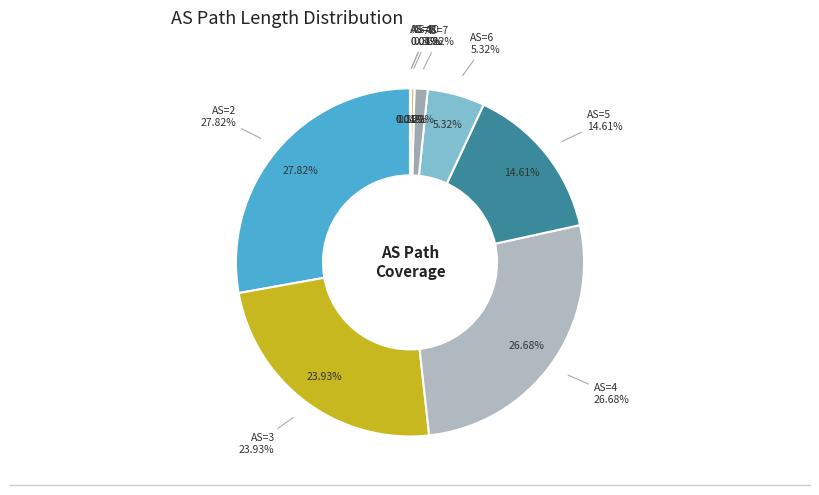

Is there any slice that represents more than half of the pie?

No